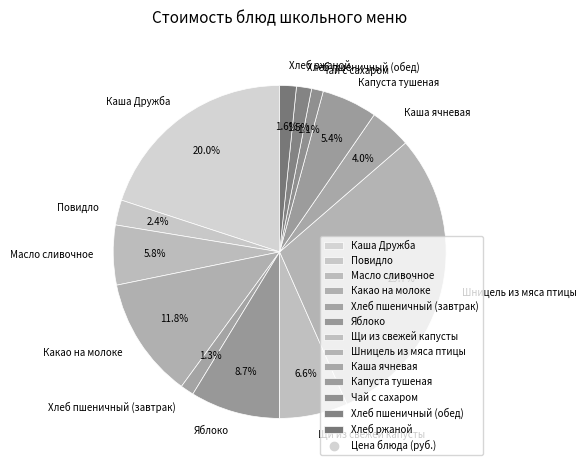

Is the sum of Шницель из мяса птицы and Чай с сахаром greater than half?

No